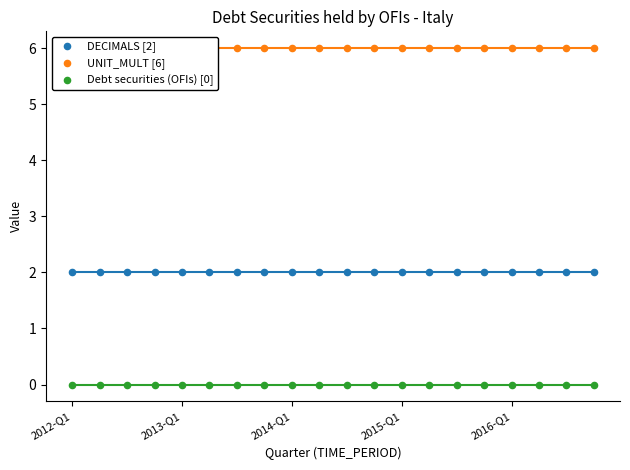

Which series reaches the minimum Y coordinate?

Debt securities (OFIs) [0]